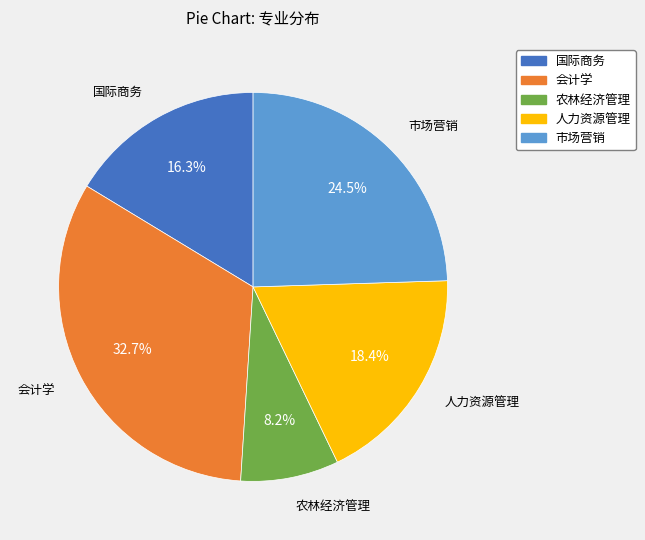

What percentage is NOT represented by 人力资源管理?

81.6%